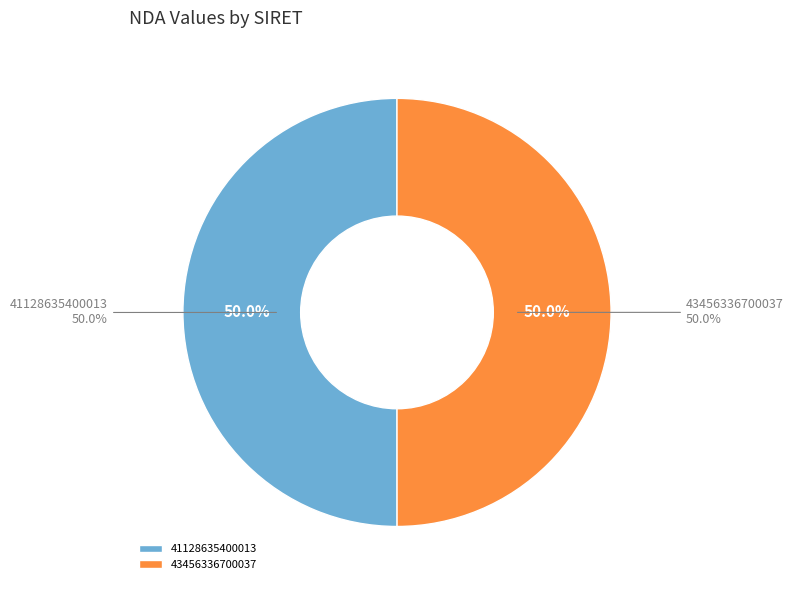

Does any single category account for the majority?

Yes